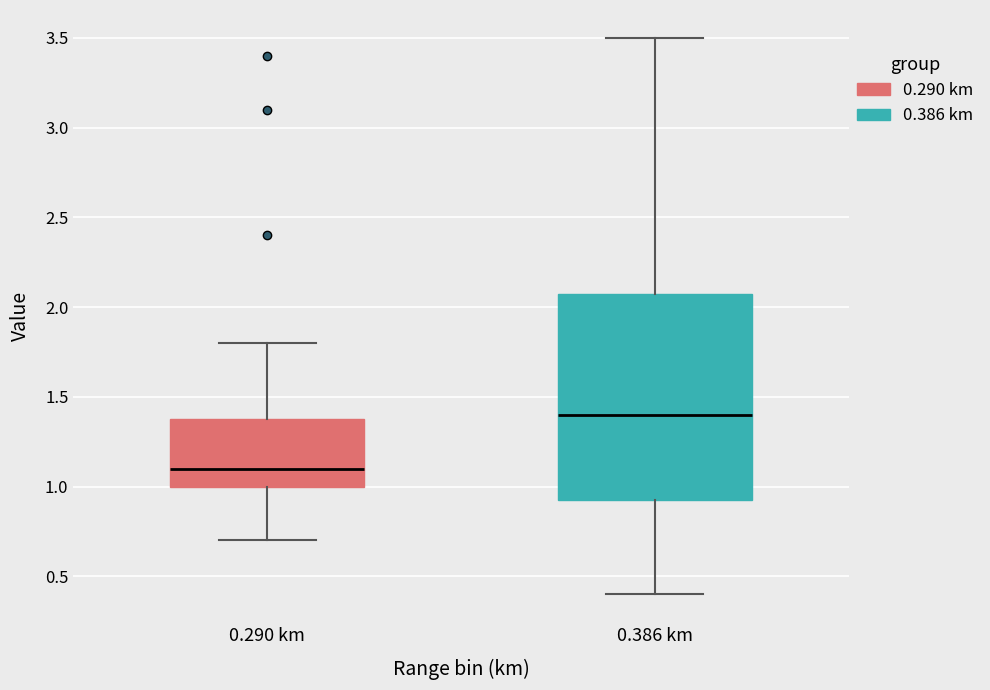

Reading left to right, read every box against the y-axis: the position of its median line, the range the box covers, and the ends of its whiskers. The values are not printed on the chart, so give them approximately, as read against the axis.

0.290 km: median 1.10, box 1.00 to 1.40, whiskers 0.70 to 1.80
0.386 km: median 1.40, box 0.95 to 2.10, whiskers 0.40 to 3.50